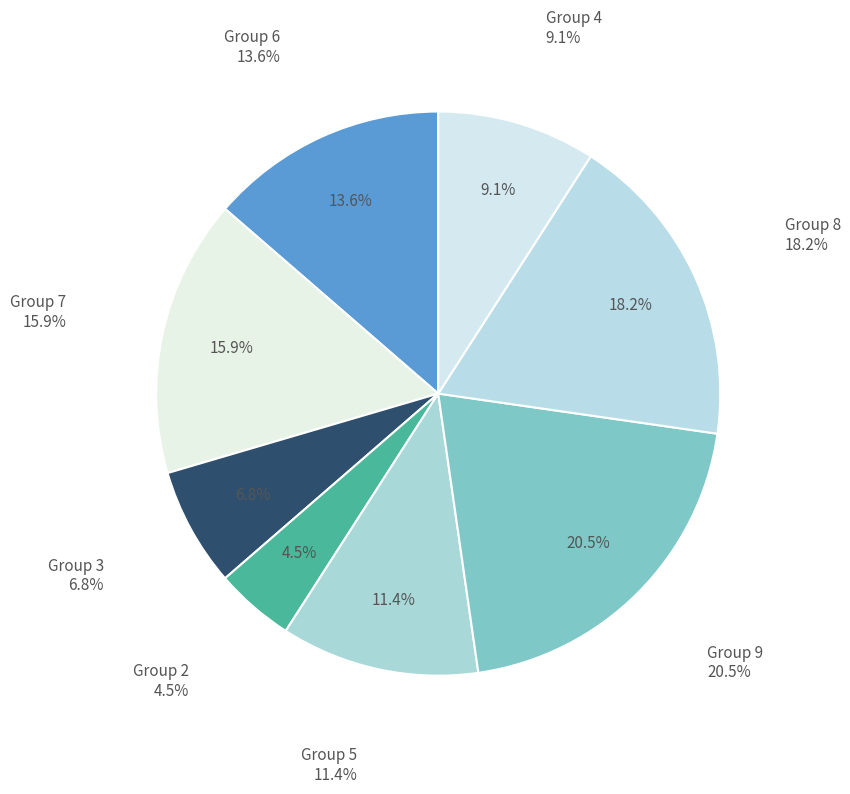

What percentage do 4 and 5 together represent?

20.5%